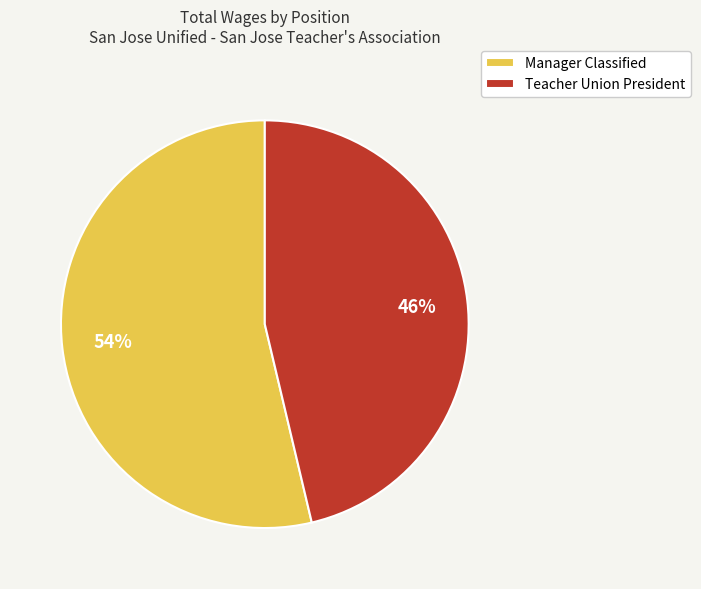

To the nearest percent, what portion does Manager Classified represent?

54%